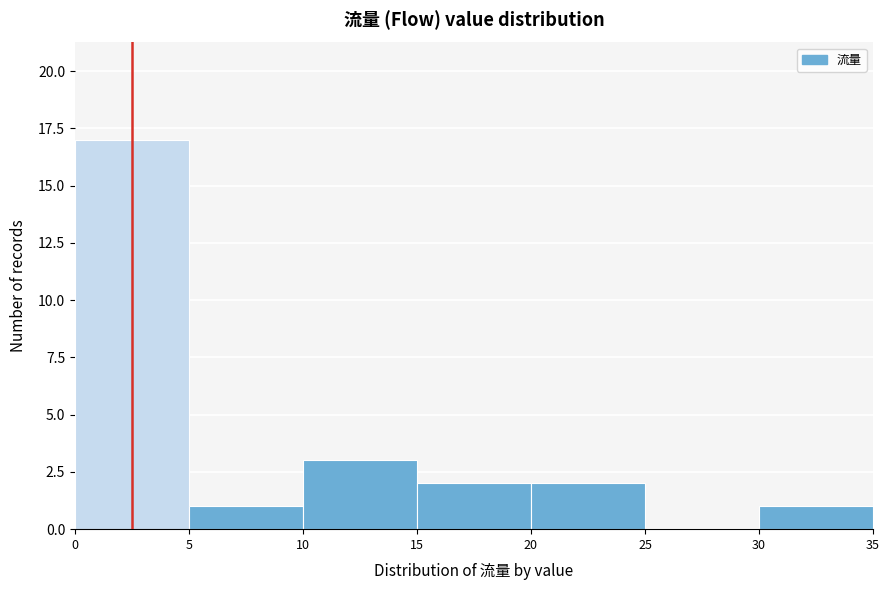

Over which range of the x-axis is the bar tallest?

0 to 5